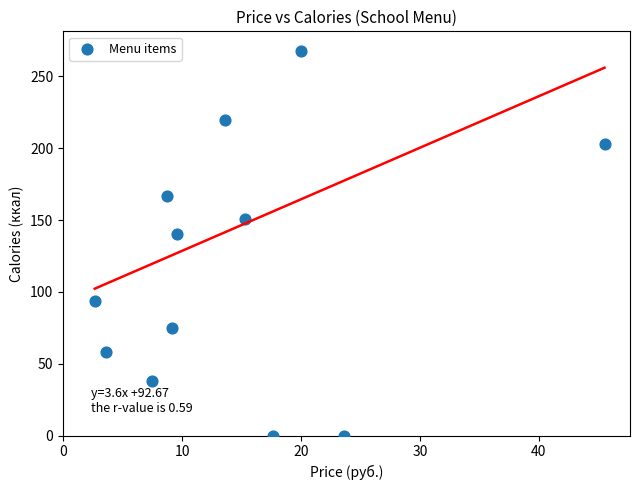

What Y value in the scatter plot is closest to 134?

140.0